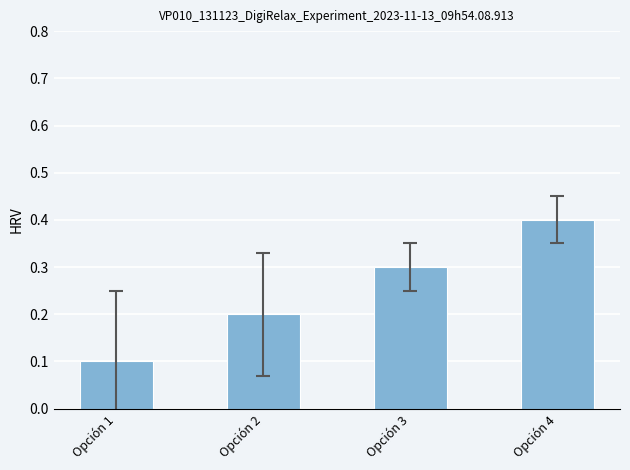

True or false: the data shows 0.1 at Opción 2.

False